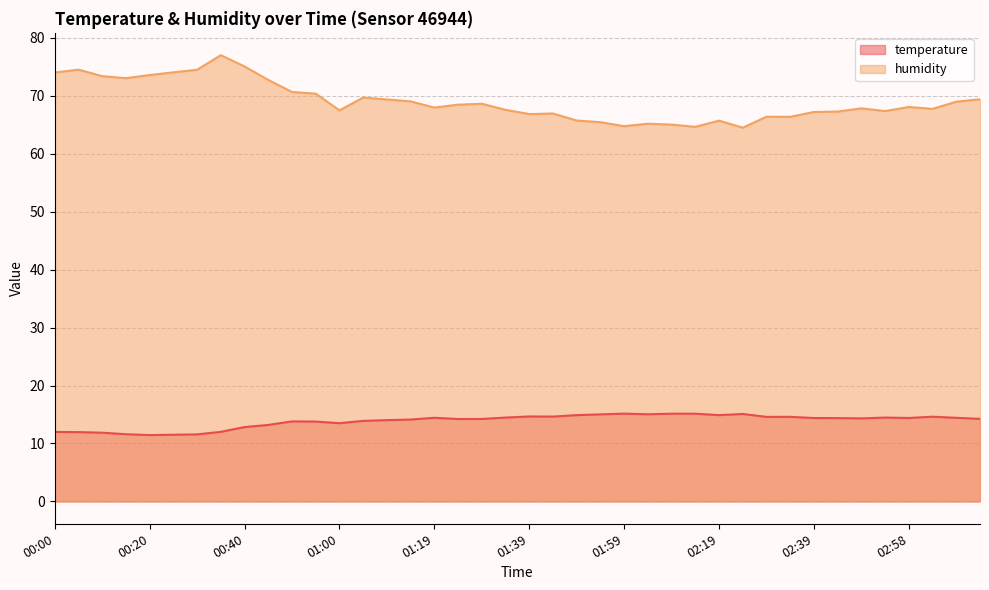

At which label does humidity first exceed 68?

00:00